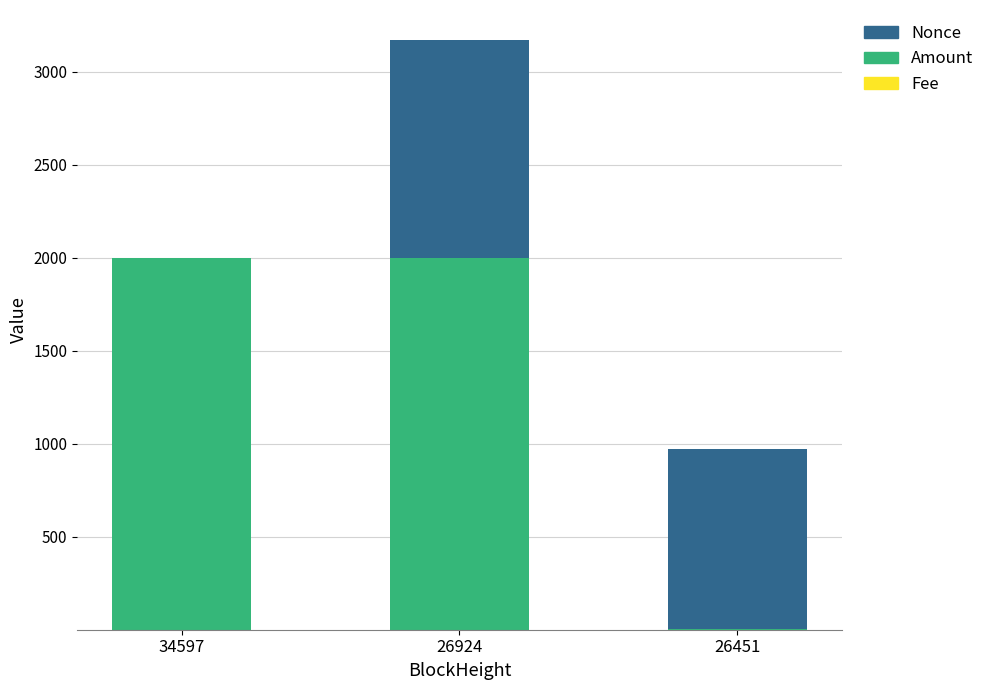

At which category is the sum across all series the highest?

26924